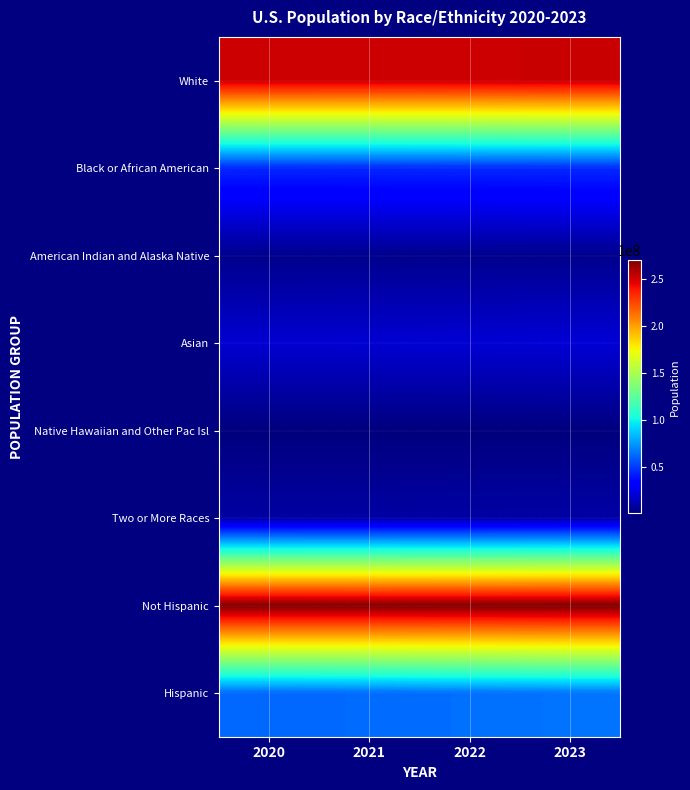

Which label corresponds to the largest value in the chart?

2023